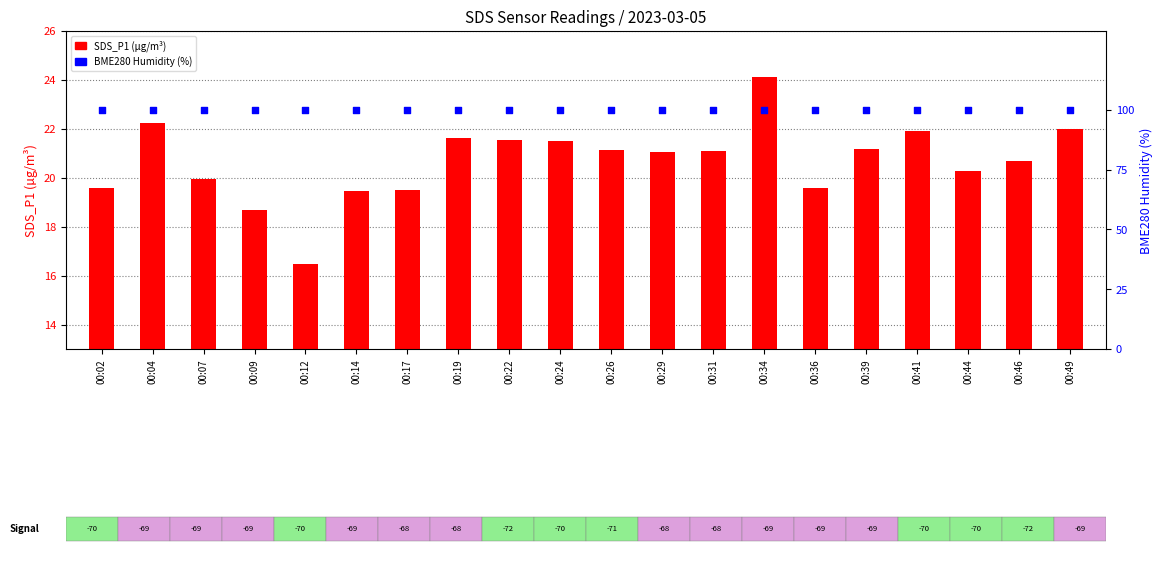

Which series has the largest total across all categories?

BME280_humidity